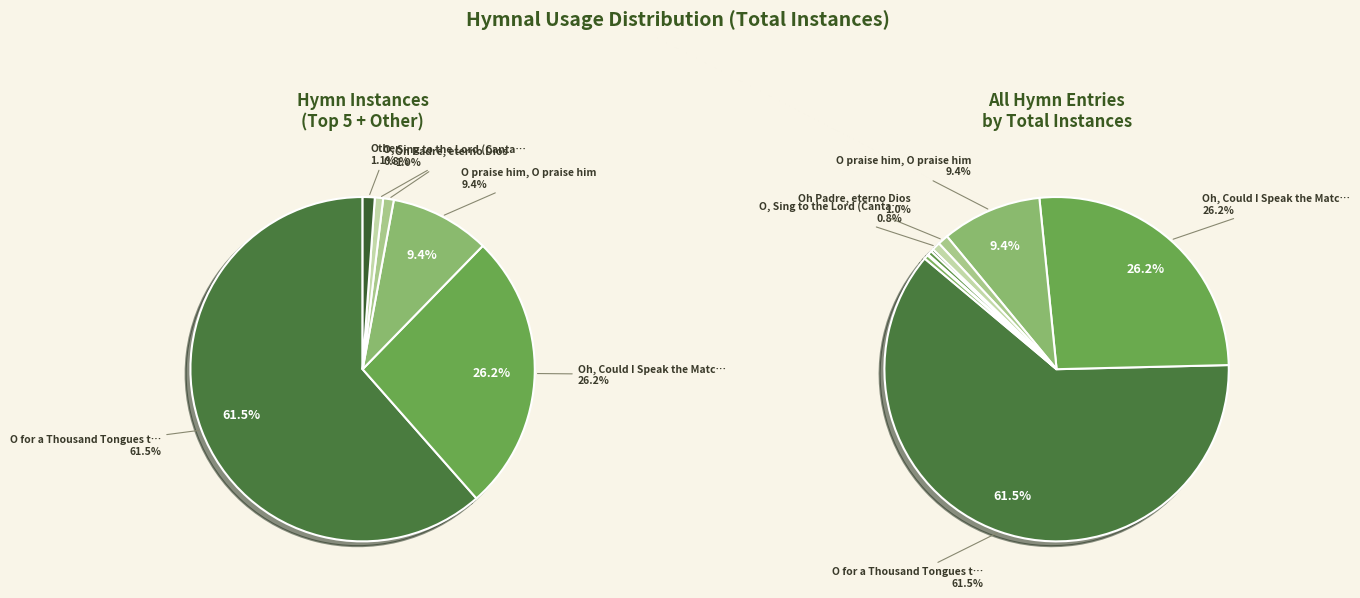

What is the smallest slice in the pie chart?

O Precious word the Saviour spake